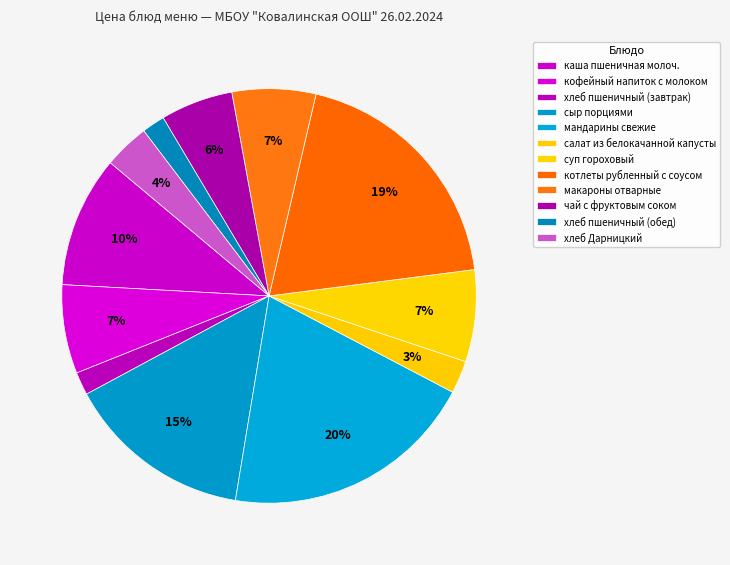

The мандарины свежие slice represents 20% of the pie. True or false?

True